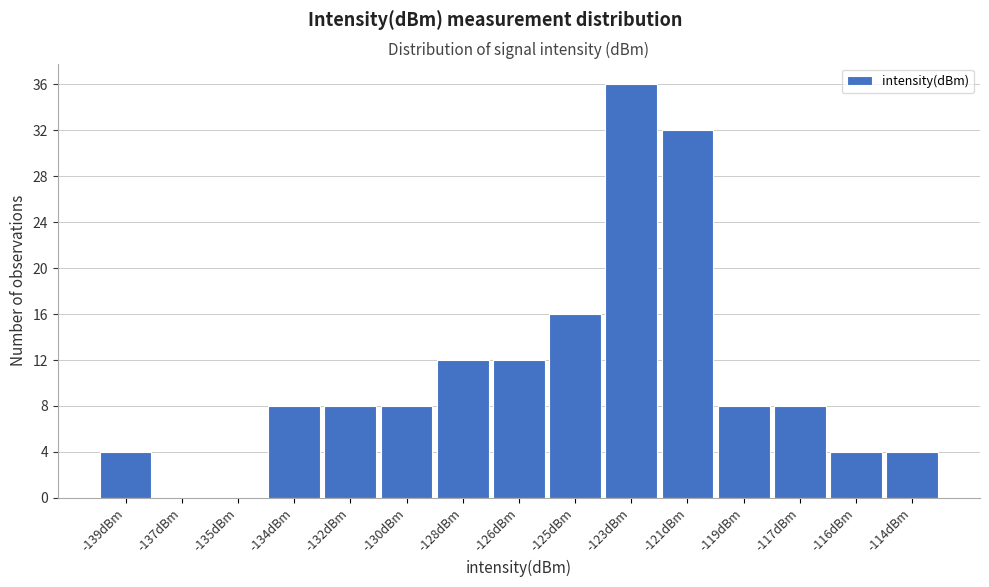

Reading left to right, what are all the values shown in this chart?

-139dBm=4	-137dBm=0	-135dBm=0	-134dBm=8	-132dBm=8	-130dBm=8	-128dBm=12	-126dBm=12	-125dBm=16	-123dBm=36	-121dBm=32	-119dBm=8	-117dBm=8	-116dBm=4	-114dBm=4